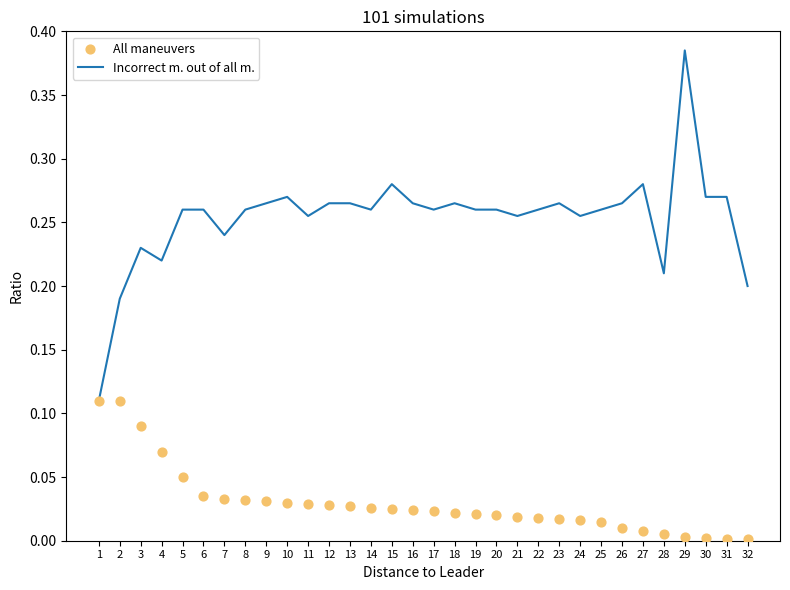

Which series contains the highest Y value?

Incorrect m. out of all m.